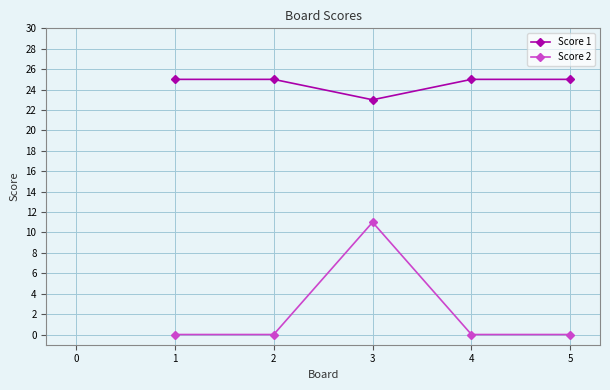

True or false: Score 2 and Score 1 cross at least once.

False